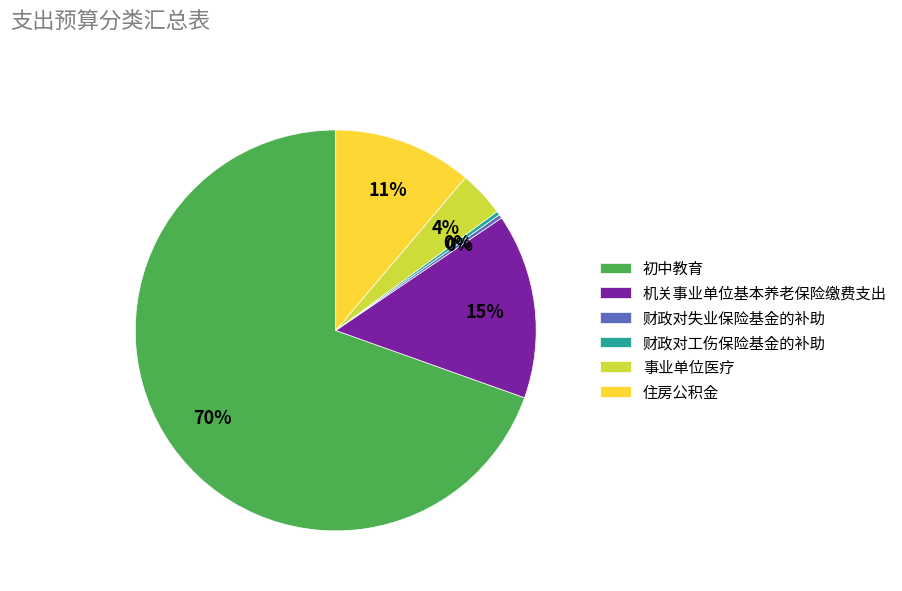

Which category has the biggest portion of the pie?

初中教育